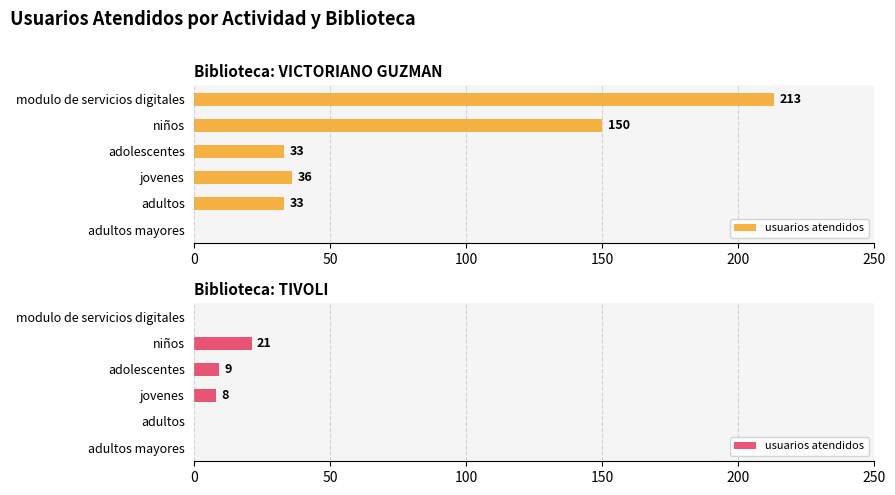

The value at modulo de servicios digitales is 0. True or false?

True